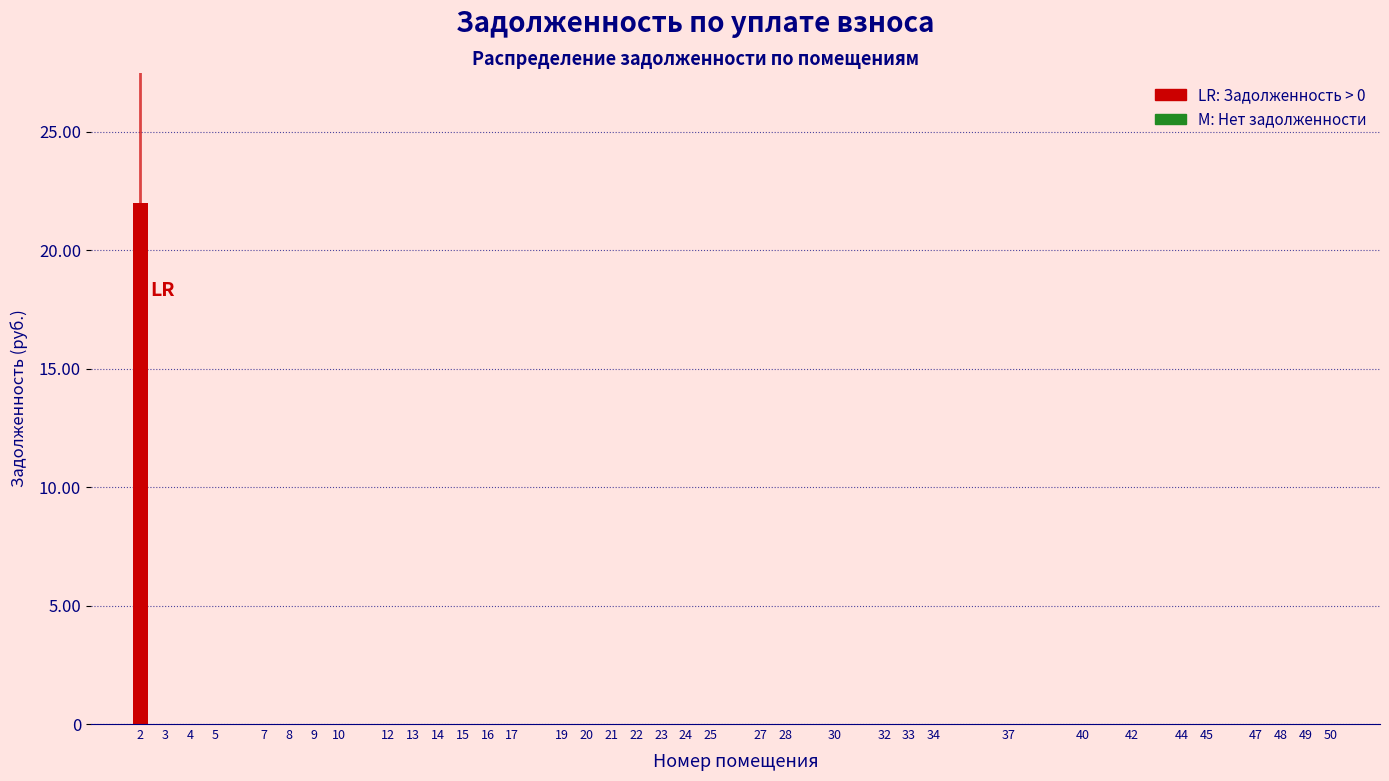

What is the sum of all values?

22.0